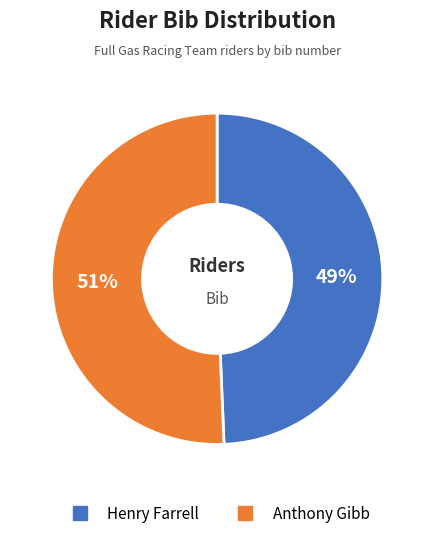

Do Anthony Gibb and Henry Farrell together represent more than half of the pie?

Yes